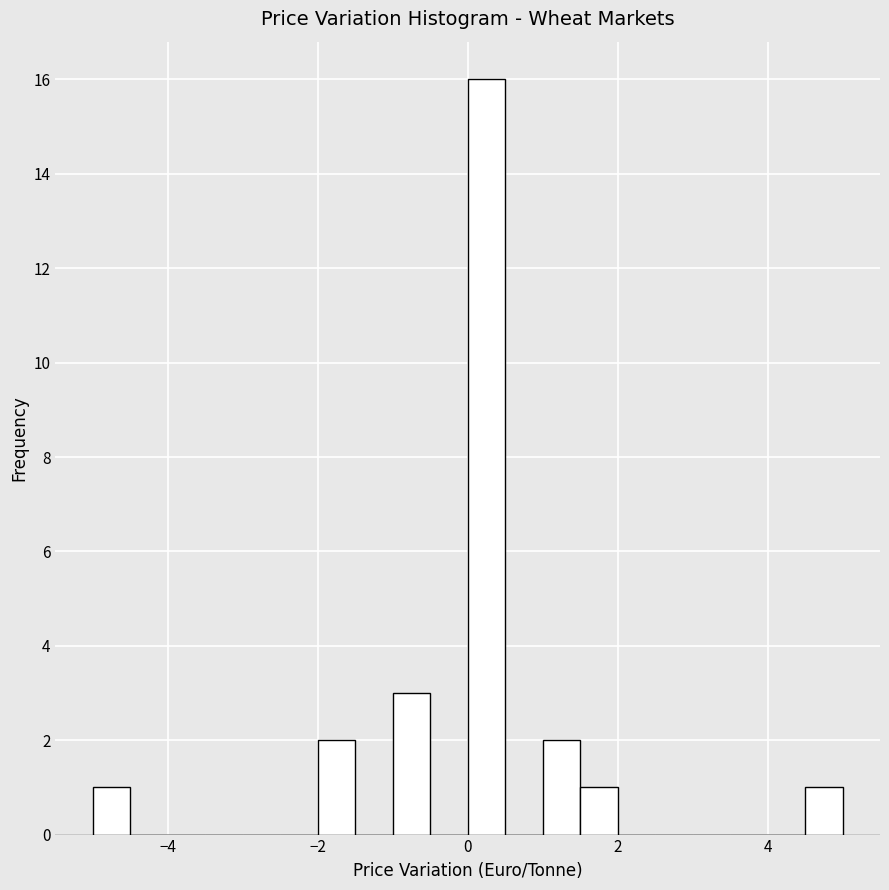

Around what value on the x-axis is the tallest bar? Give the approximate position of its centre, as read against the axis.

0.2